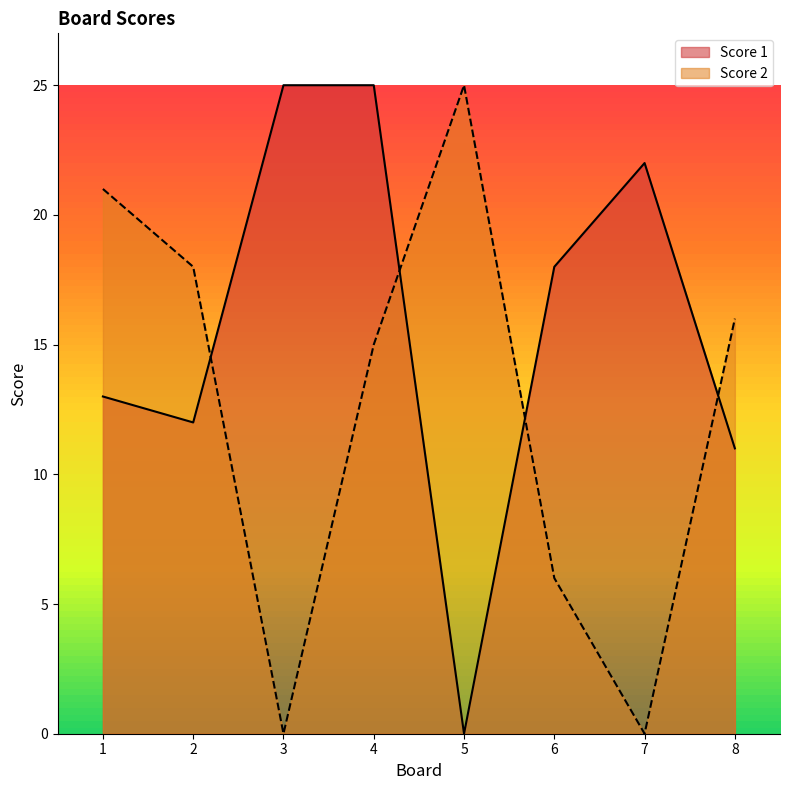

After their last crossing, which series has the higher values: Score 2 or Score 1?

Score 2